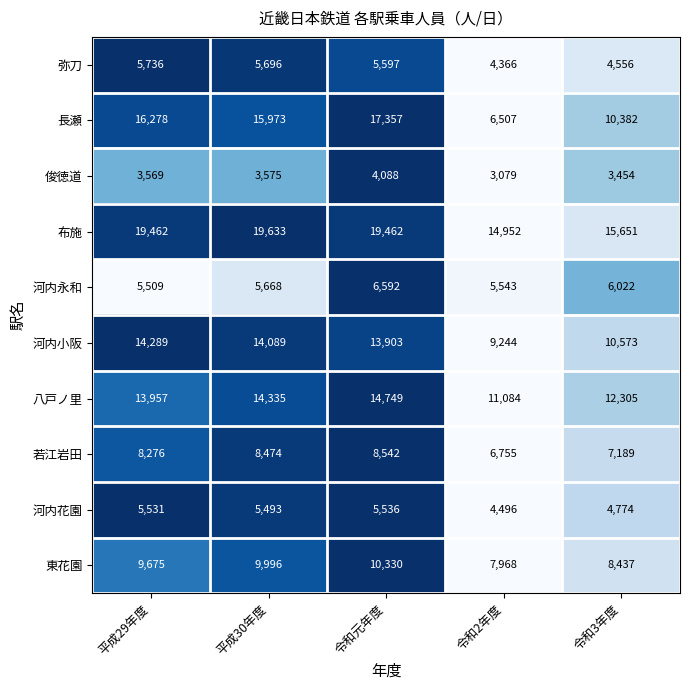

What is the average value of the 俊徳道 series?

3553